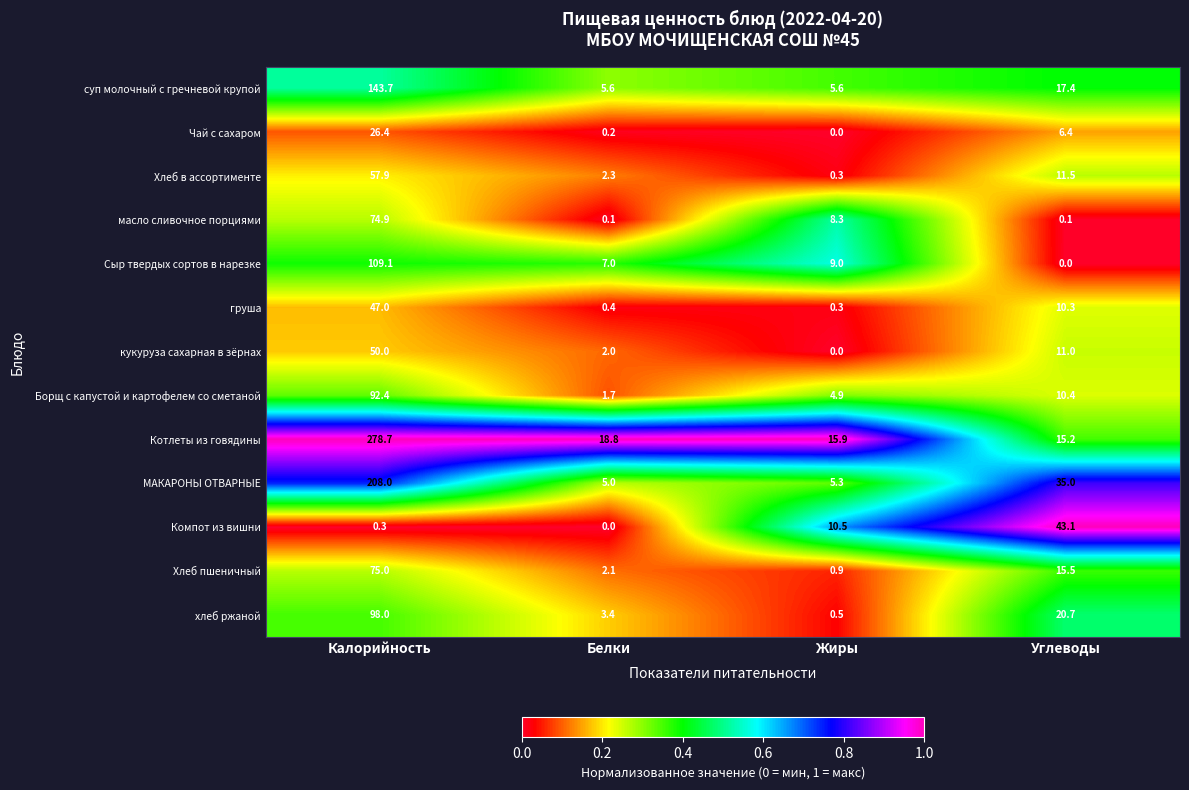

At how many categories does at least one series exceed 0?

4